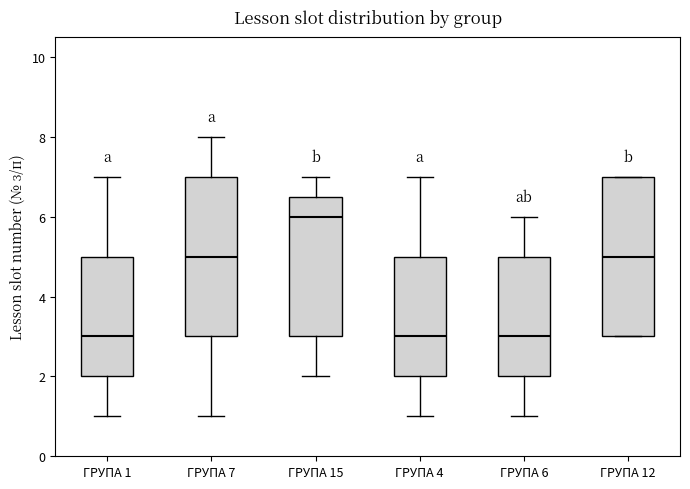

Reading left to right, transcribe this box plot: for each box, give where its median line is, the range the box spans, and where its two whiskers end, as read against the y-axis. The values are not printed on the chart, so give them approximately, as read against the axis.

ГРУПА 1: median 3.0, box 2.0 to 5.0, whiskers 1.0 to 7.0
ГРУПА 7: median 5.0, box 3.0 to 7.0, whiskers 1.0 to 8.0
ГРУПА 15: median 6.0, box 3.0 to 6.6, whiskers 2.0 to 7.0
ГРУПА 4: median 3.0, box 2.0 to 5.0, whiskers 1.0 to 7.0
ГРУПА 6: median 3.0, box 2.0 to 5.0, whiskers 1.0 to 6.0
ГРУПА 12: median 5.0, box 3.0 to 7.0, whiskers 3.0 to 7.0